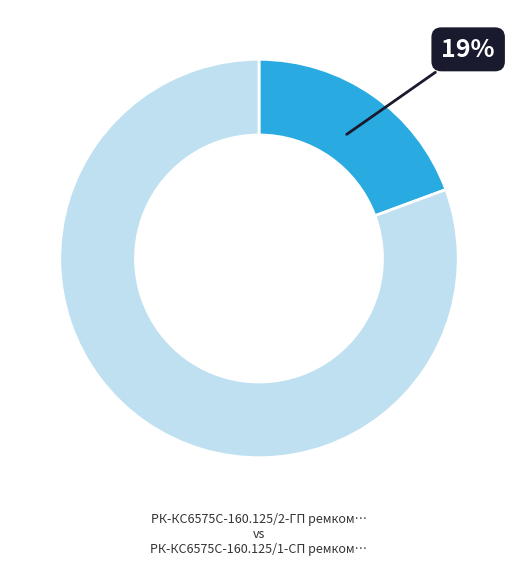

To the nearest percent, what is the average slice percentage?

50%